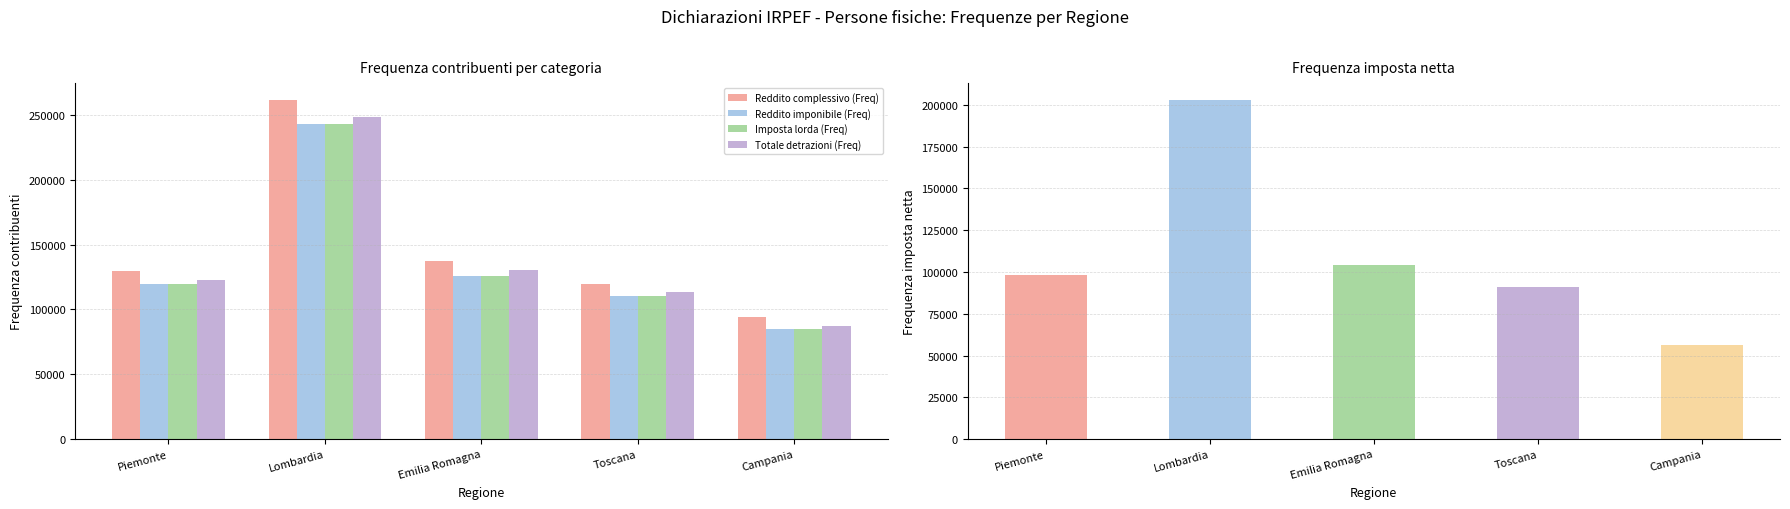

How many bars are there in each group?

4